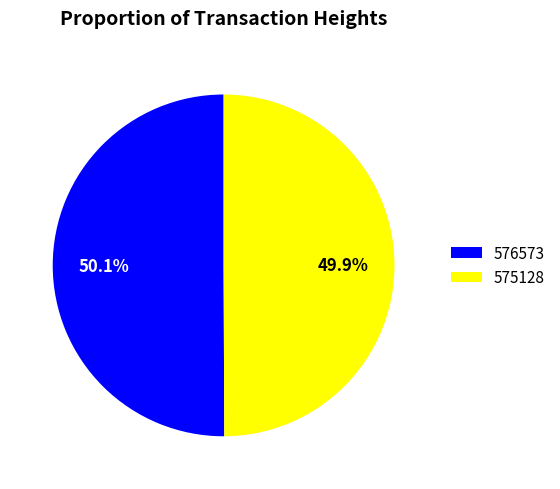

What is the total percentage of 576573 and 575128?

100.0%